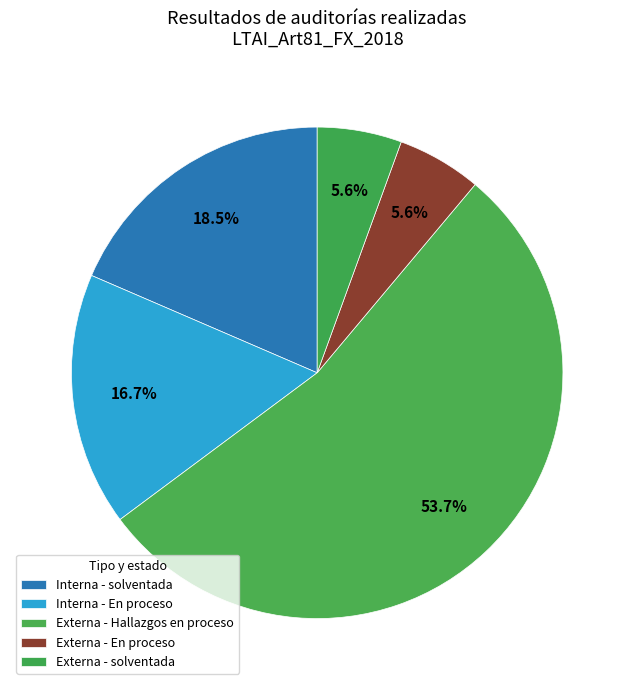

Count the number of slices in the pie.

5